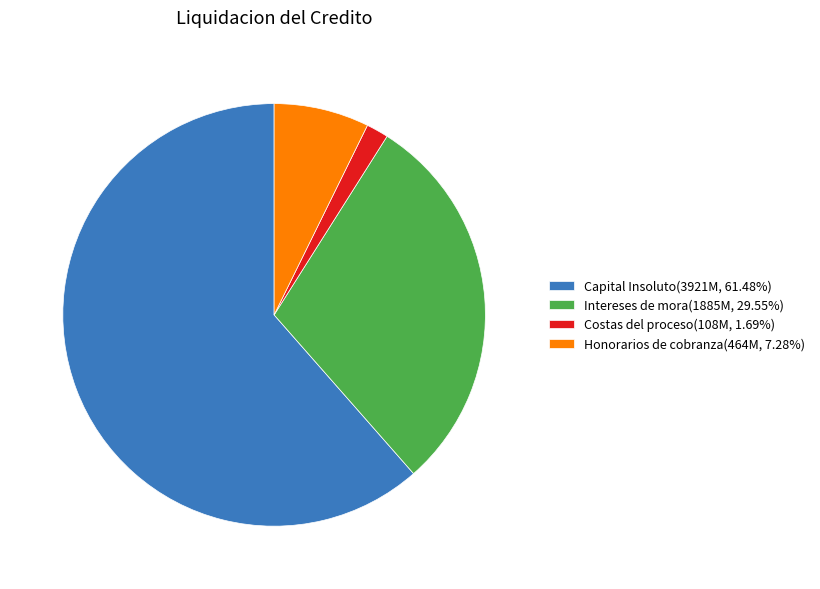

Which slice is the largest?

Capital Insoluto